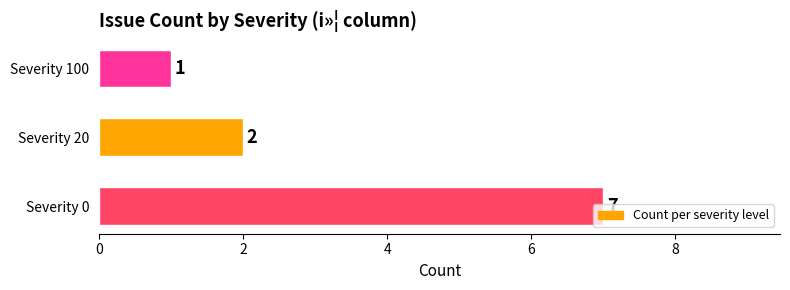

Does the chart contain any negative values?

No